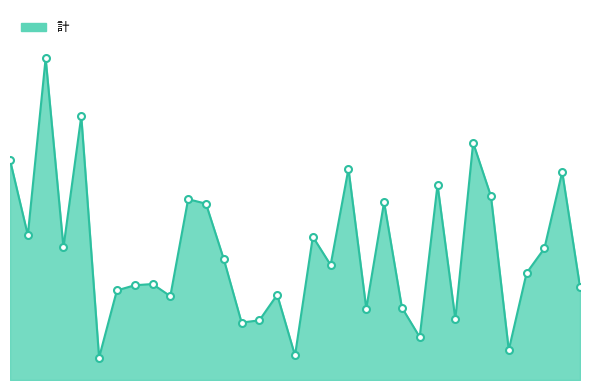

Reading left to right, extract all data points from this chart.

1757	1158	2571	1059	2108	179	716	757	767	670	1445	1409	966	459	477	681	196	1145	919	1688	571	1421	579	343	1560	487	1896	1468	240	855	1052	1663	743